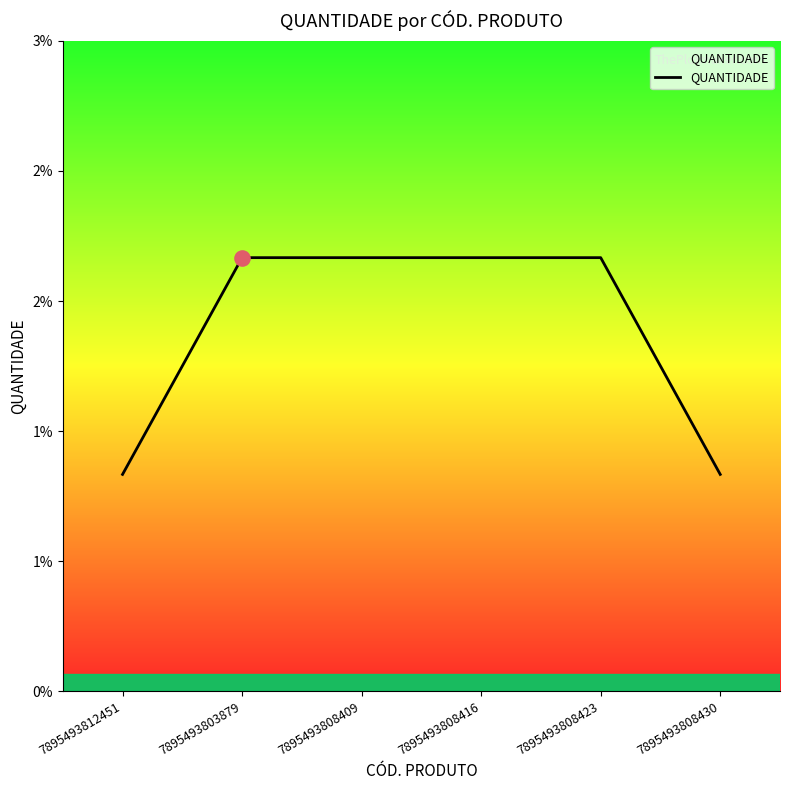

Between 7895493812451 and 7895493808416, which is larger?

7895493808416